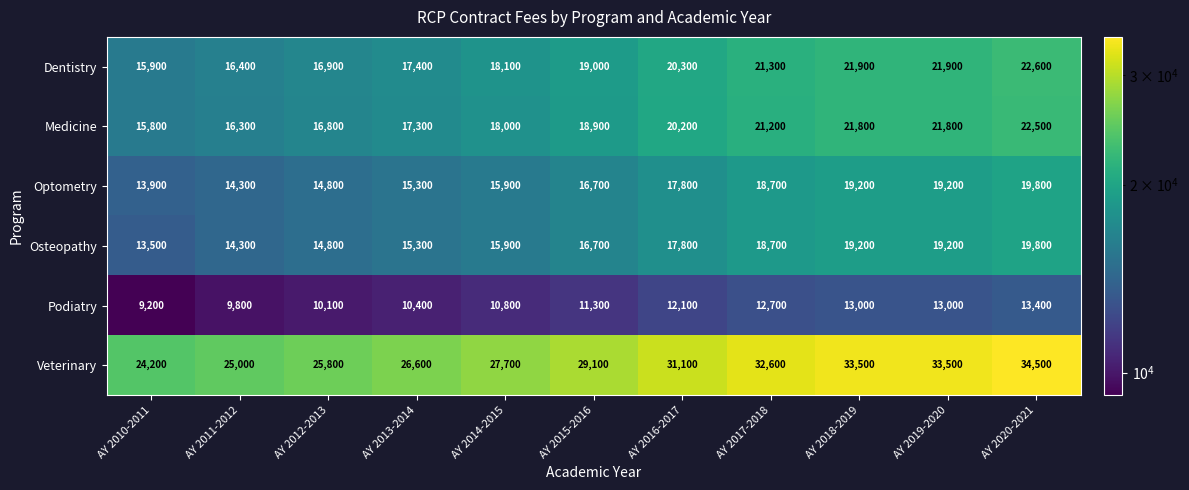

How many data points does each series have?

11